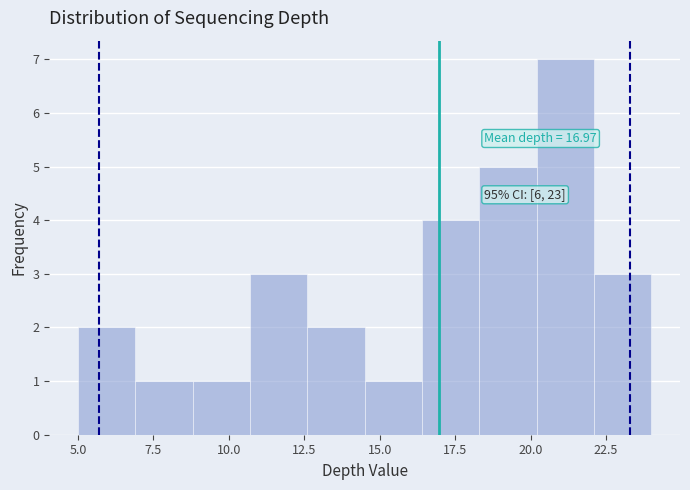

Read against the x-axis, roughly where is the centre of the tallest bar?

21.0